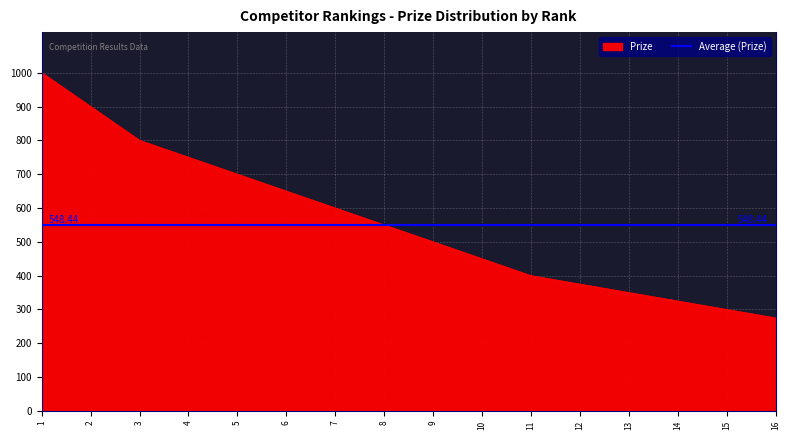

What is the highest value of the Prize series?

1000